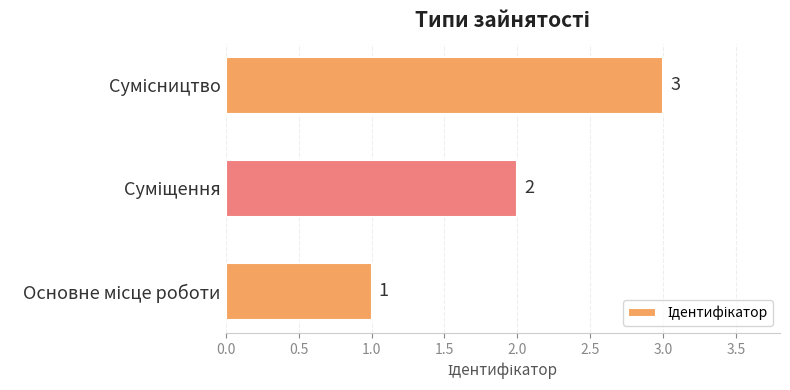

What is the greatest value displayed?

3